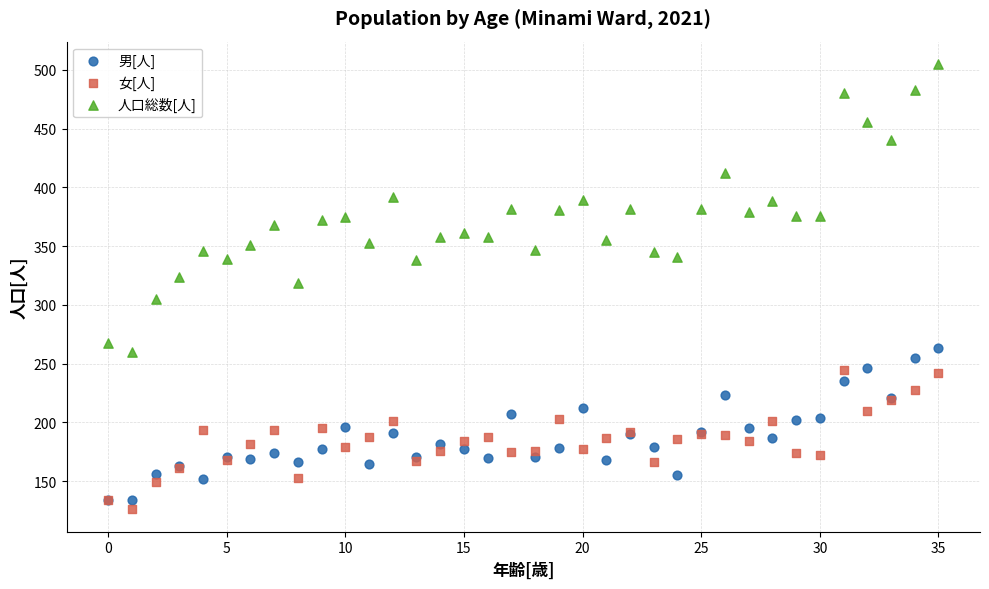

What are all the series names shown in the legend?

男[人], 女[人], 人口総数[人]